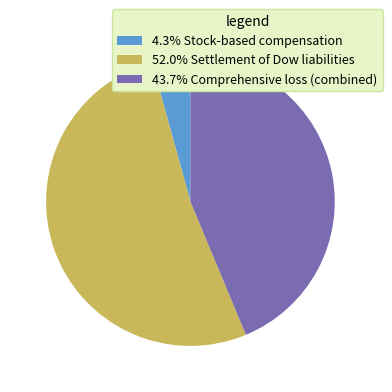

Combined, do 52.0% Settlement of Dow liabilities and 4.3% Stock-based compensation account for over 50%?

Yes